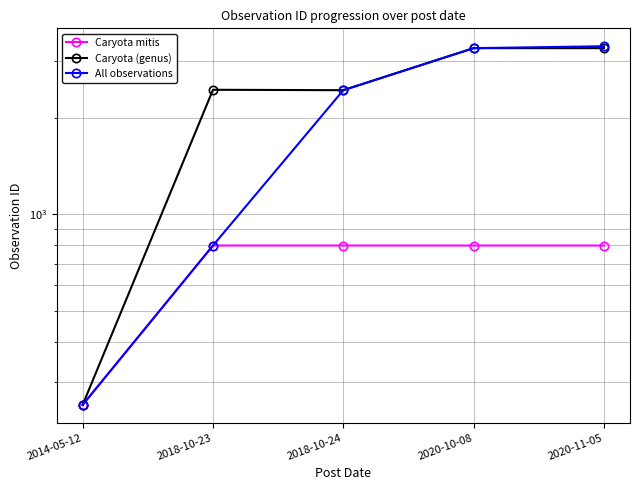

Where does the All observations series first go above 2436?

2020-10-08